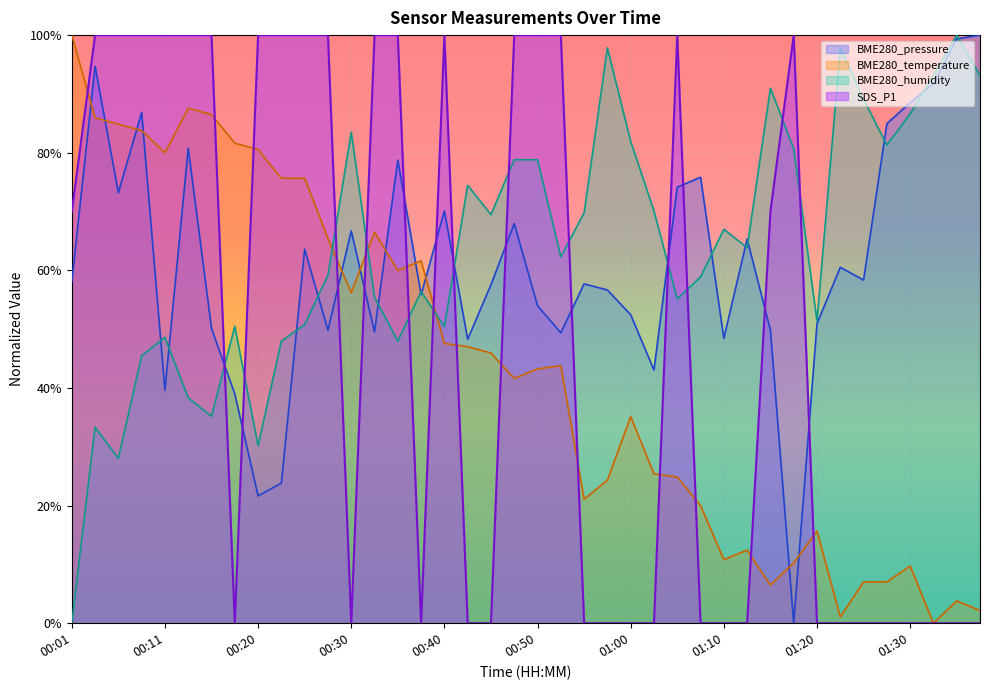

Rank the series by their maximum value, from lowest to highest.

BME280_pressure, BME280_temperature, BME280_humidity, SDS_P1